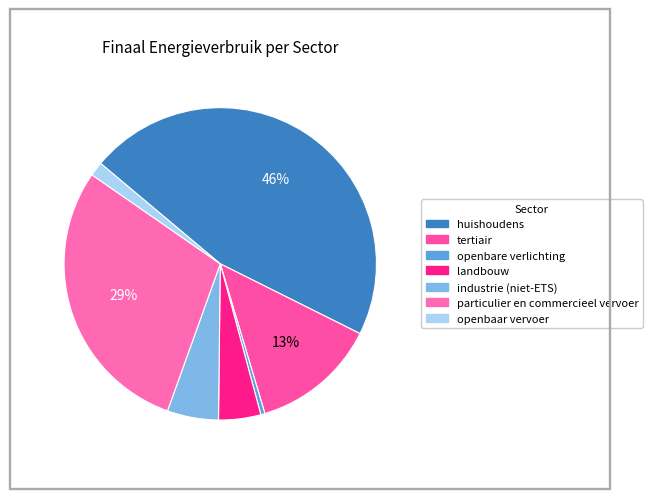

Combined, what portion of the pie is huishoudens and landbouw?

50.6%